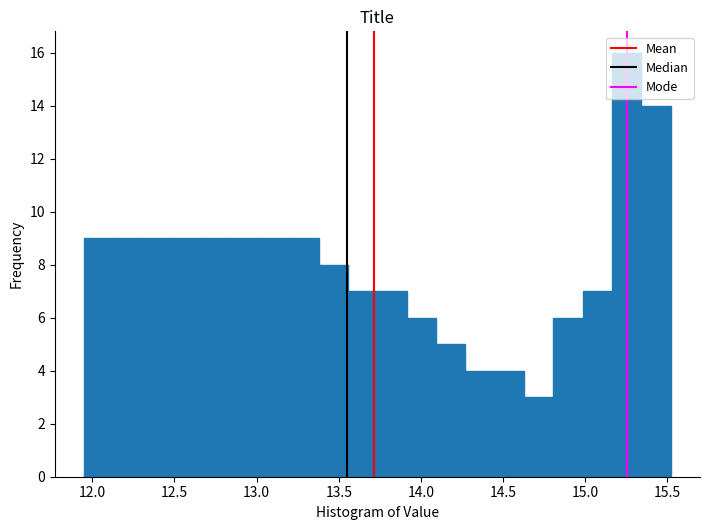

Read against the x-axis, roughly where is the centre of the tallest bar?

15.25